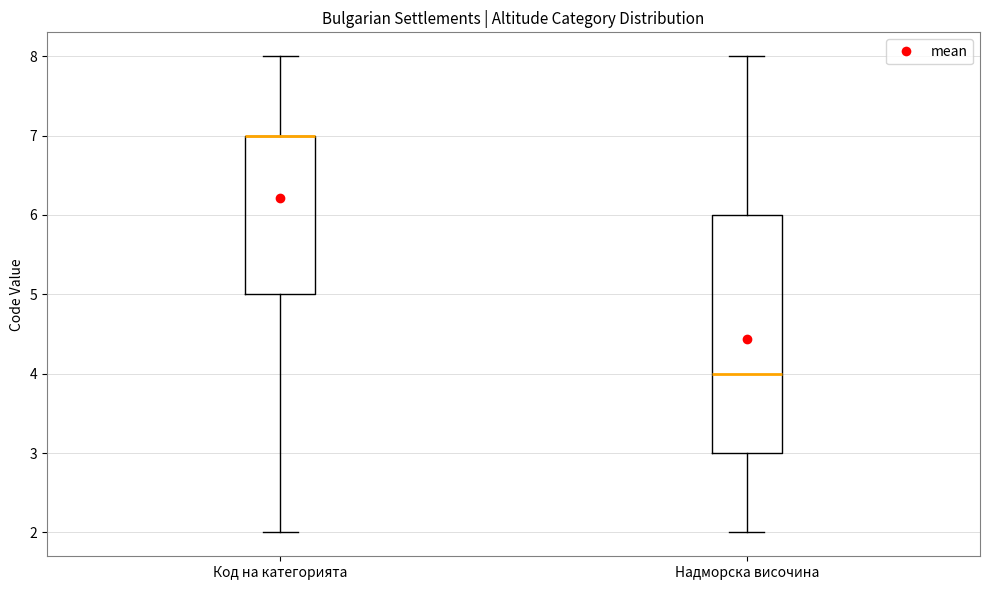

Where does the median line of the box for Надморска височина sit on the y-axis? The values are not printed on the chart, so give them approximately, as read against the axis.

4